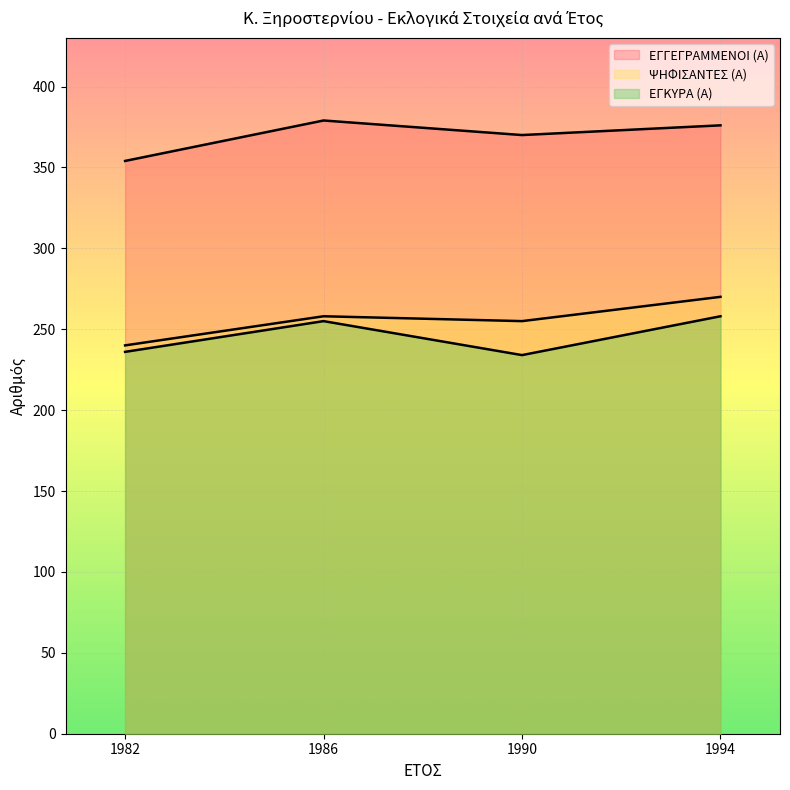

Which has a higher value, 1990 or 1994?

1994